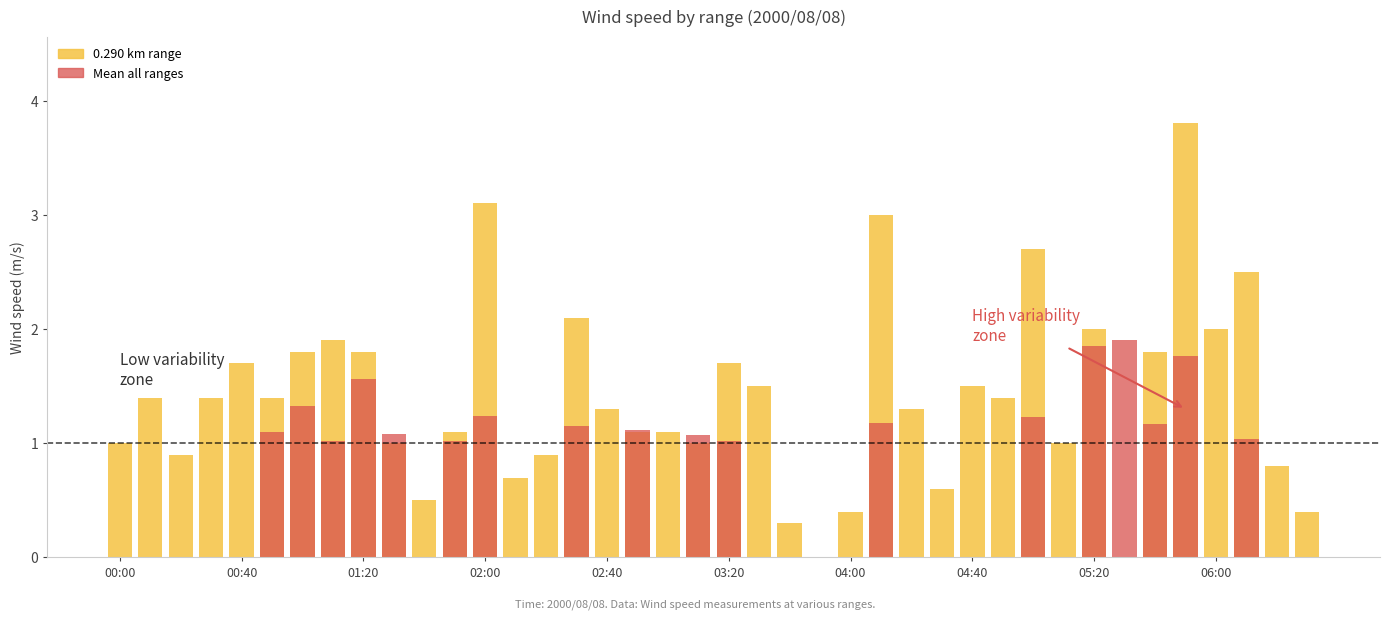

Between 25 and 27, which is larger?

25